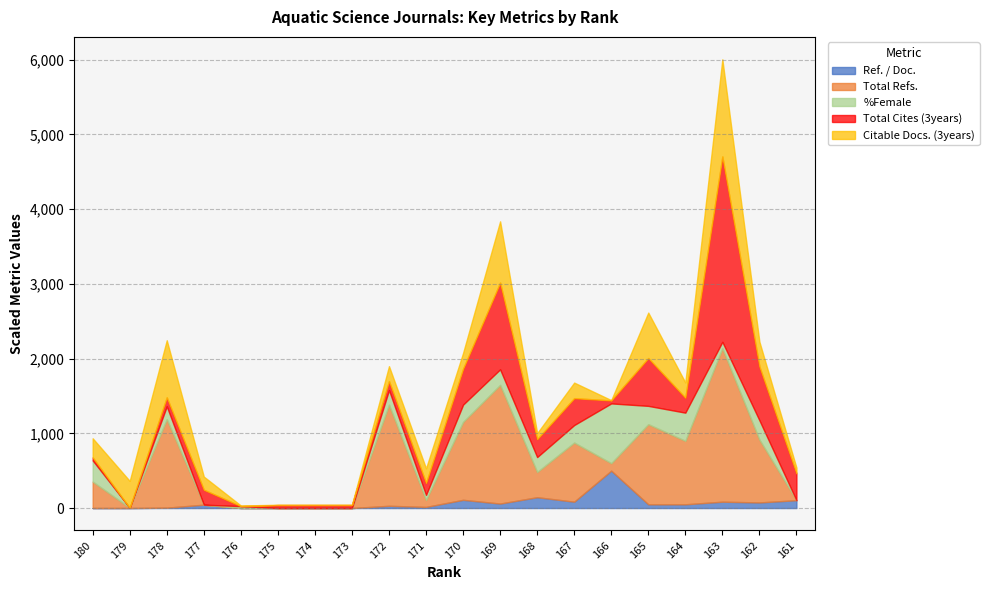

True or false: Citable Docs. (3years) and Ref. / Doc. cross at least once.

False